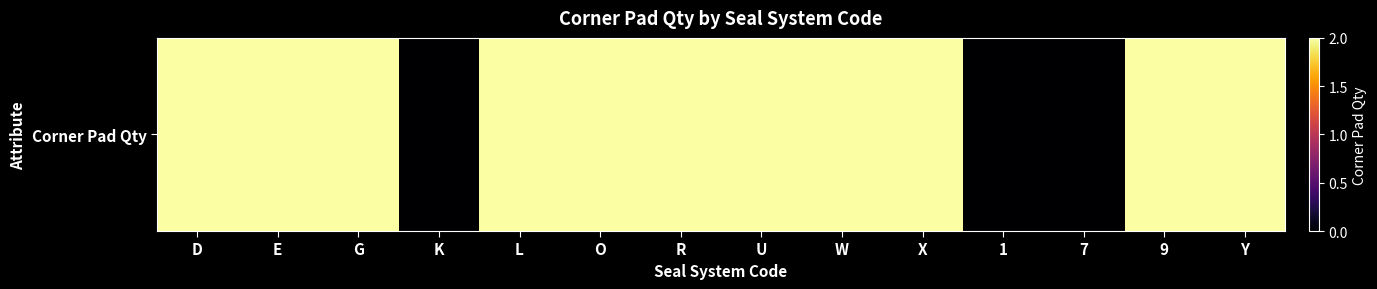

What is the greatest value displayed?

2